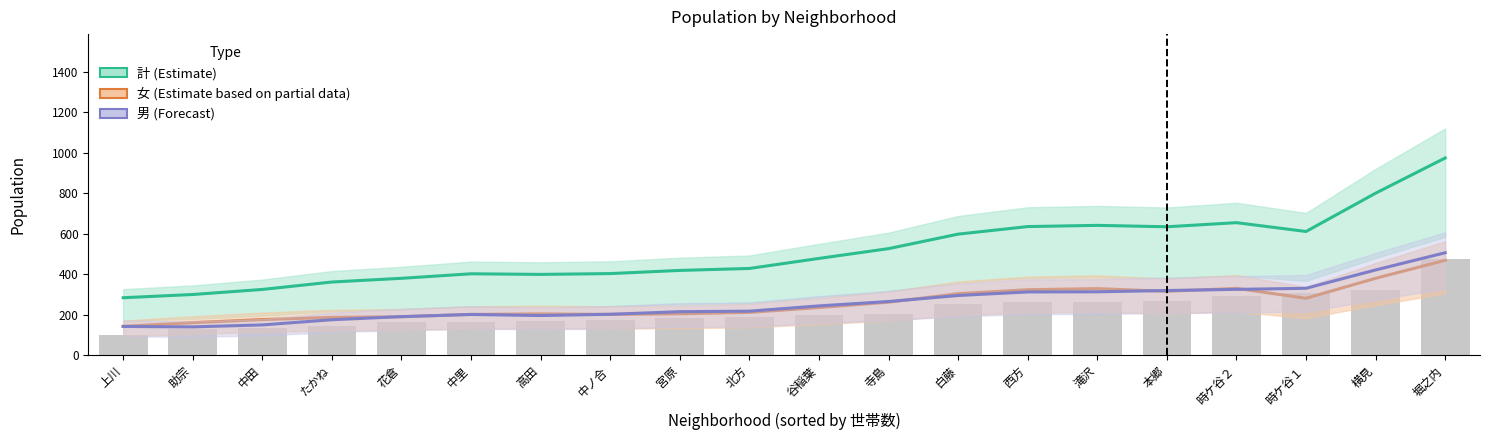

Between 時ケ谷１ and 白藤, which is larger?

時ケ谷１